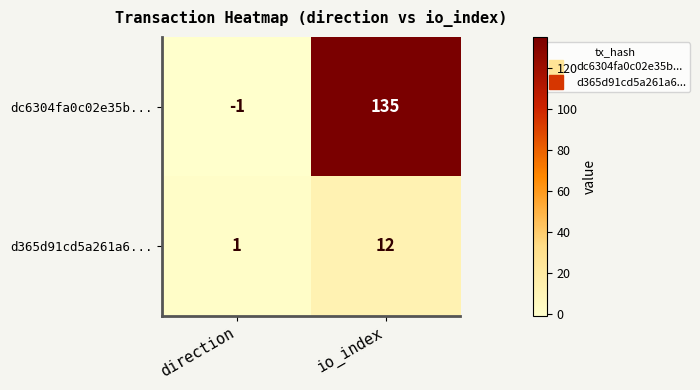

How many series are shown in this chart?

2